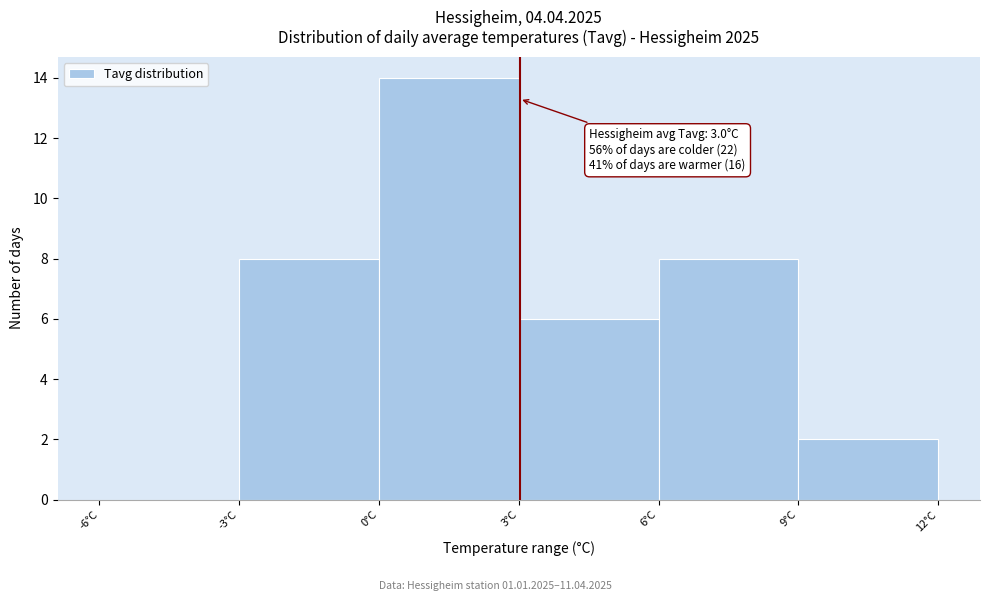

Over which range of the x-axis is the bar tallest?

0 to 3